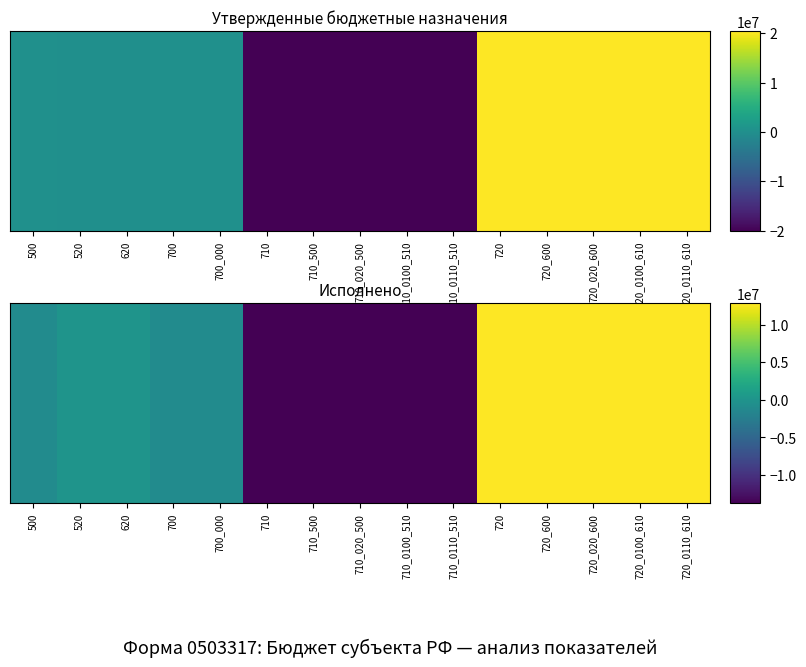

Is it true that the value at 710_020_500 is -18564384.8?

False